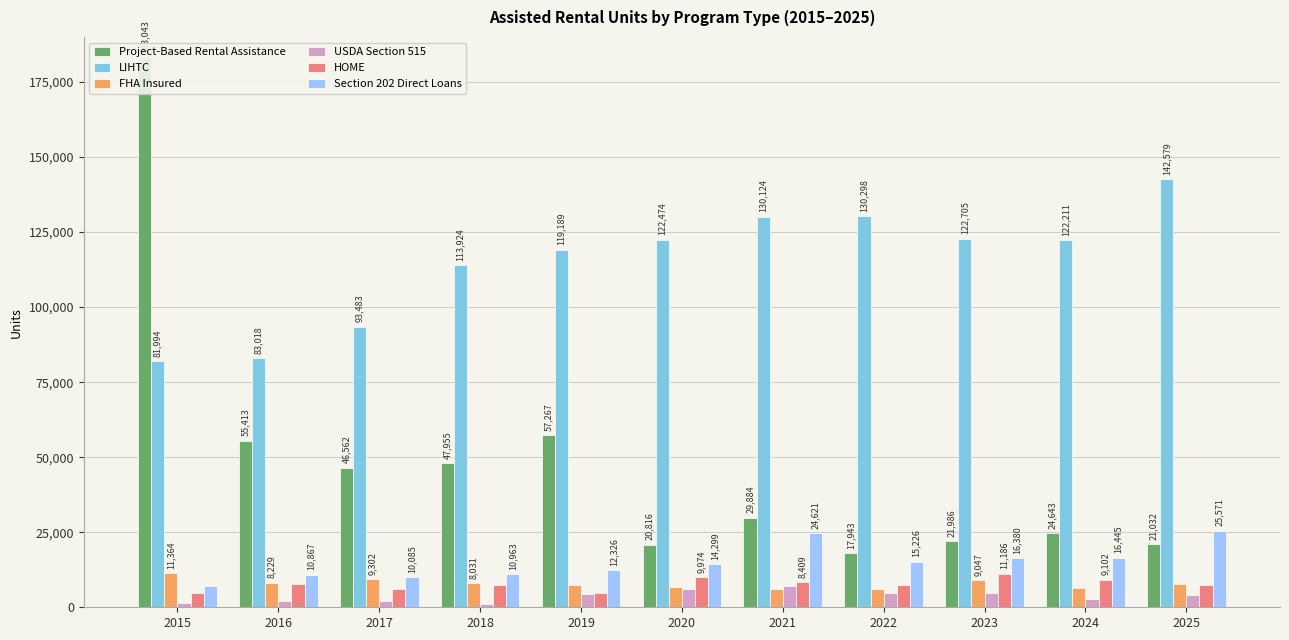

What is the difference between the maximum and minimum values in the HOME series?

6334